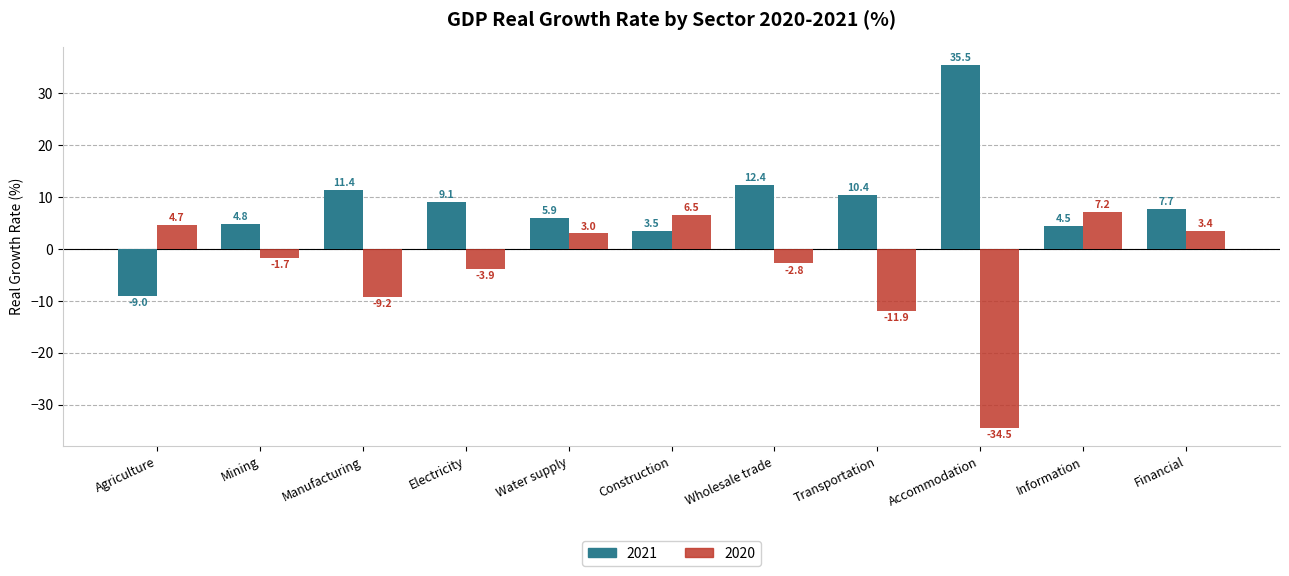

What is the difference between the 2020 values at Manufacturing and Financial?

12.6